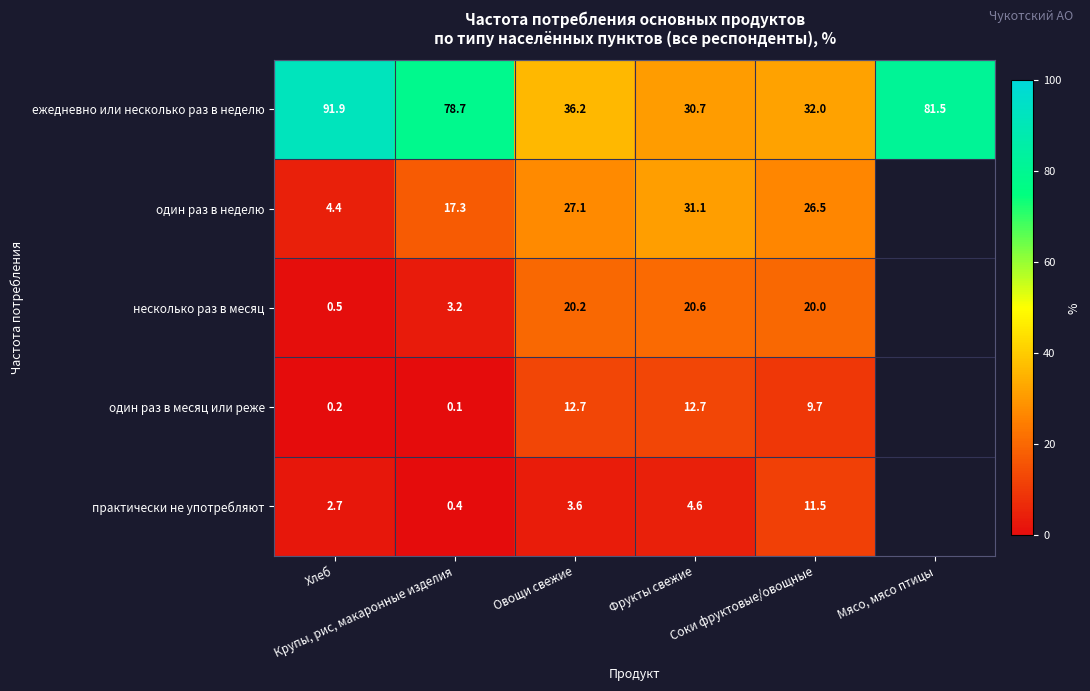

Which series has the largest total across all categories?

ежедневно или несколько раз в неделю